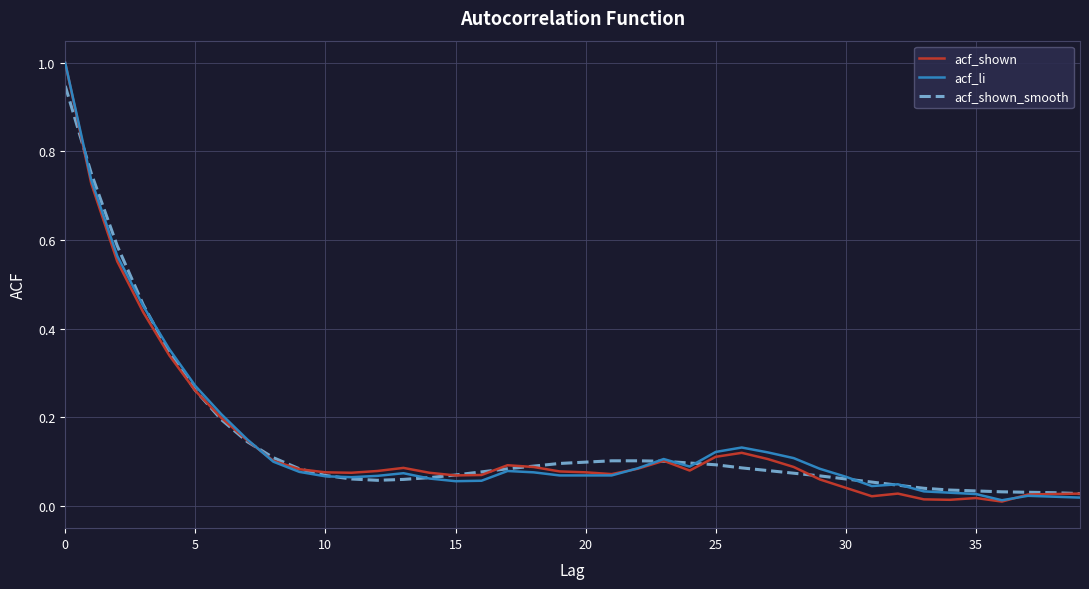

Which series has the largest range (max minus min)?

acf_shown